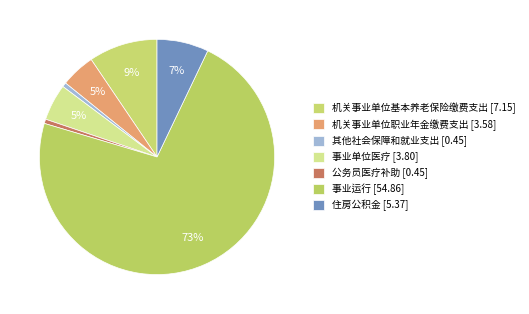

True or false: 公务员医疗补助 accounts for 1% of the total.

True